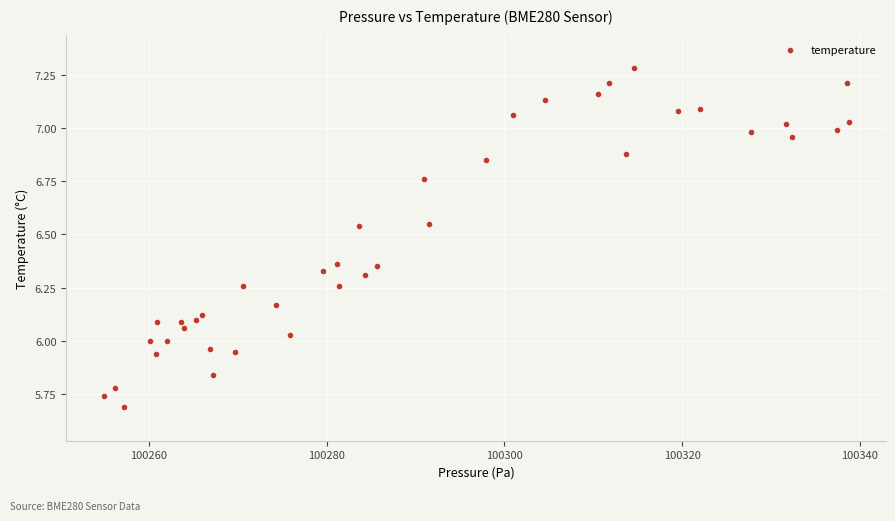

What is the range of X values (max minus min)?

83.9